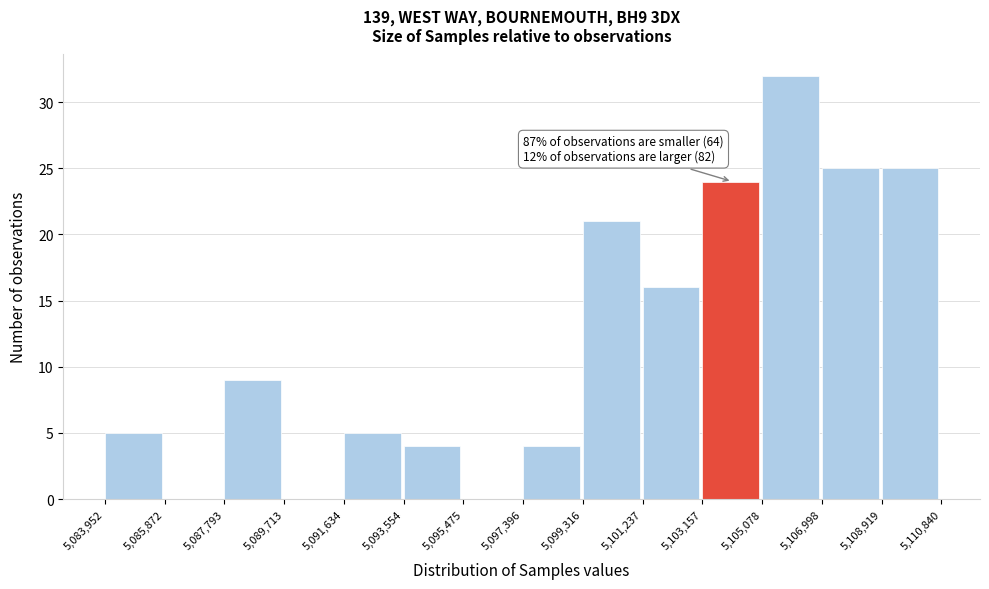

Which range on the x-axis has the tallest bar?

5,105,078 to 5,106,998